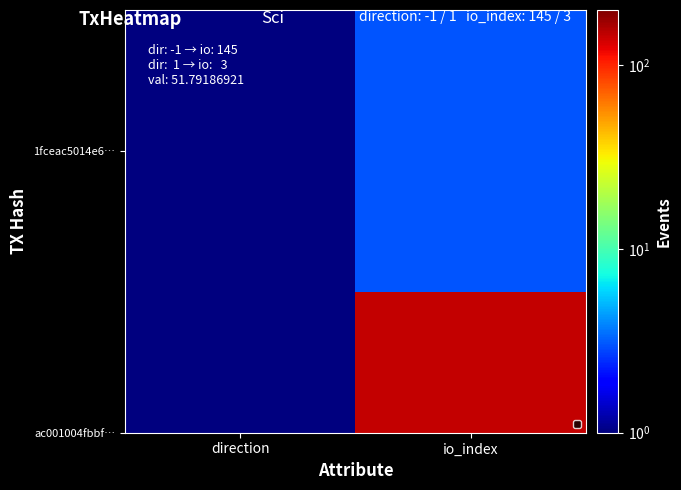

Which category has the lowest value across all series?

direction